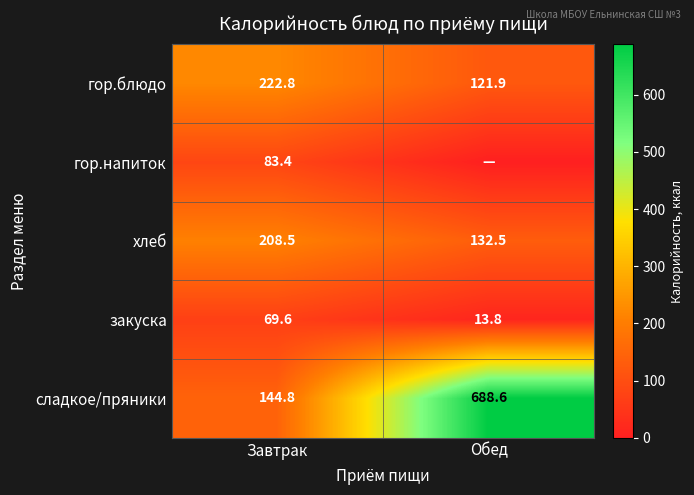

What is the difference between the maximum and minimum values in the гор.блюдо series?

100.9